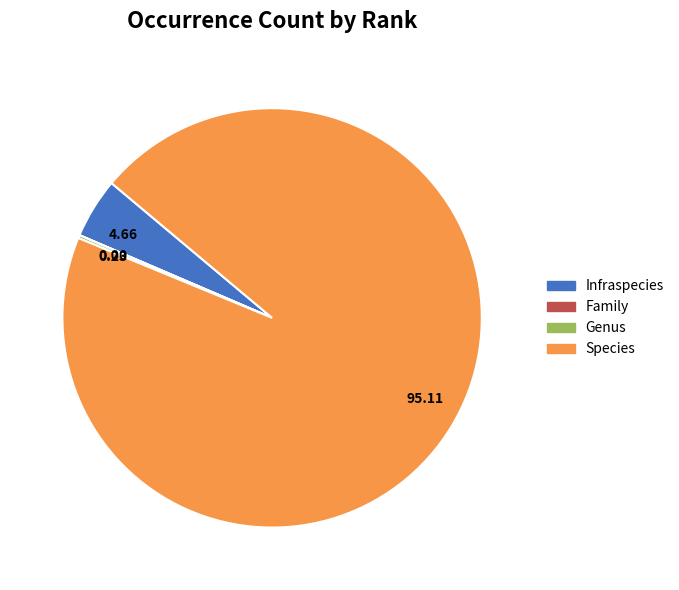

Is there a majority slice in this chart?

Yes